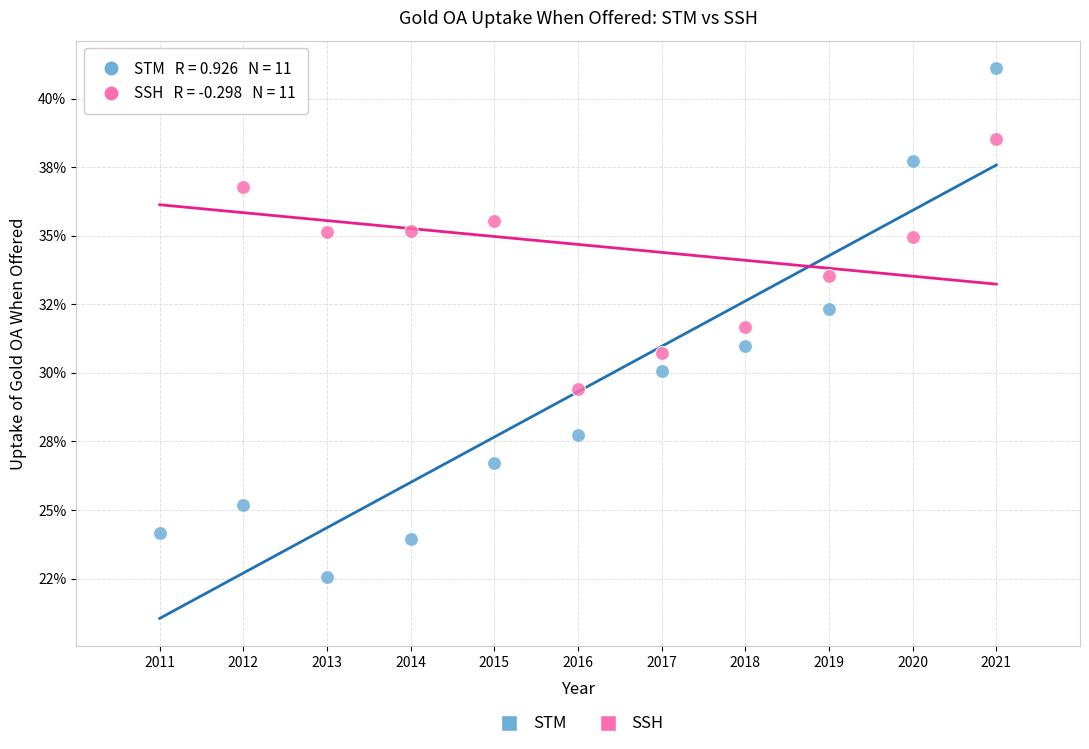

What are all the series names shown in the legend?

STM, SSH